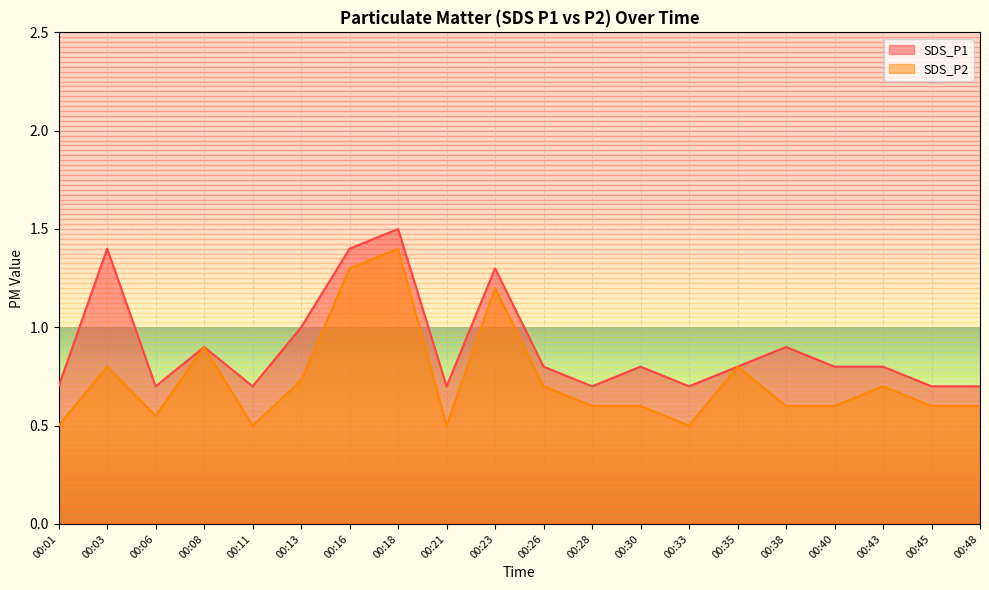

True or false: SDS_P1 has a value of 1.0 at 00:33.

False